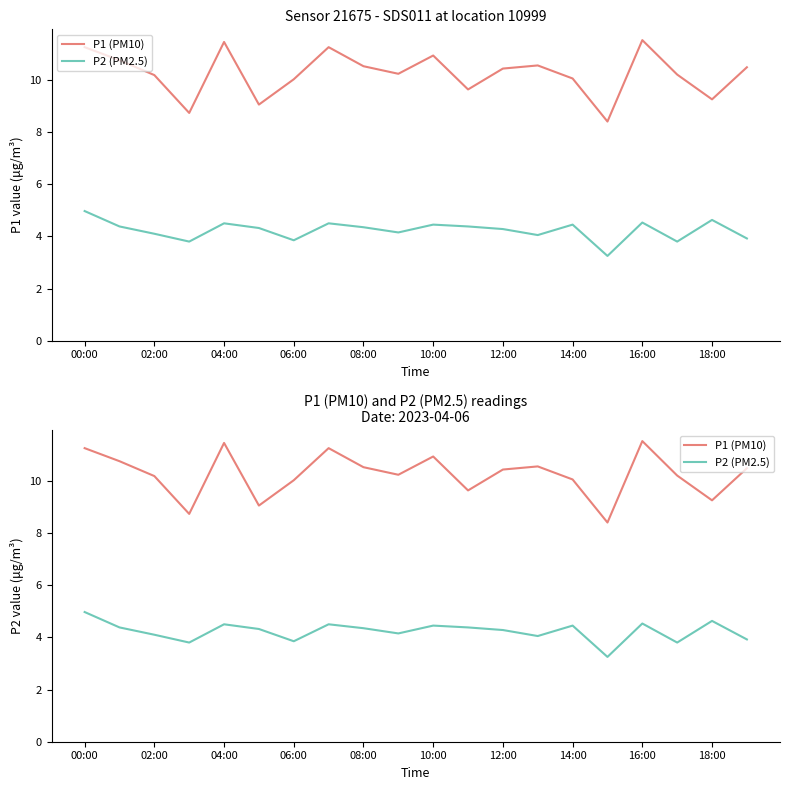

In P1 (PM10), how many points are lower than both neighbors (excluding endpoints)?

6